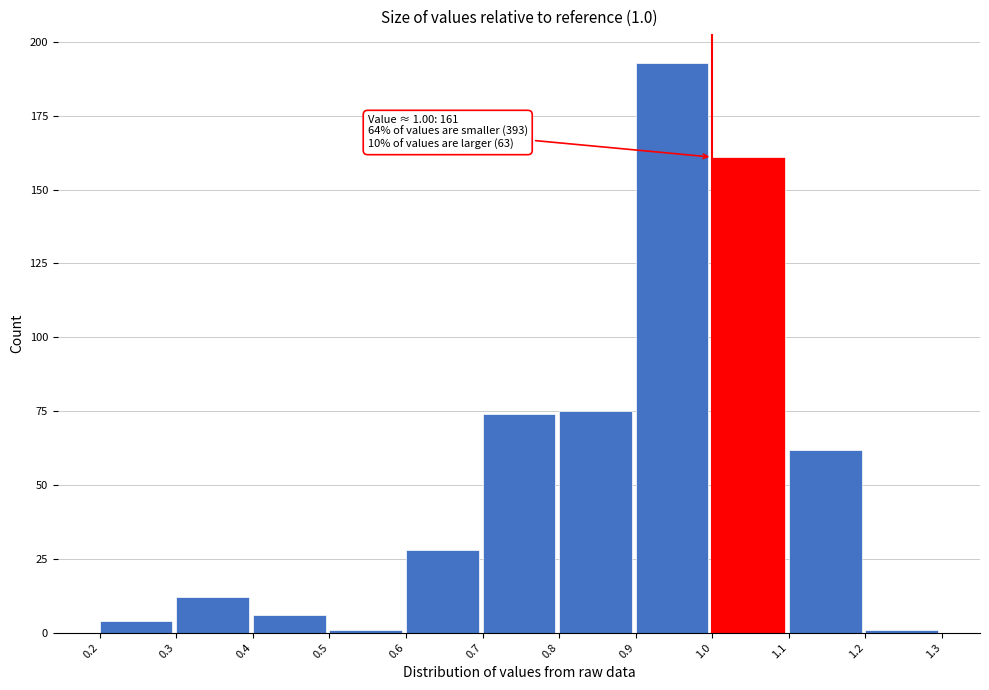

Which range on the x-axis has the tallest bar?

0.9 to 1.0